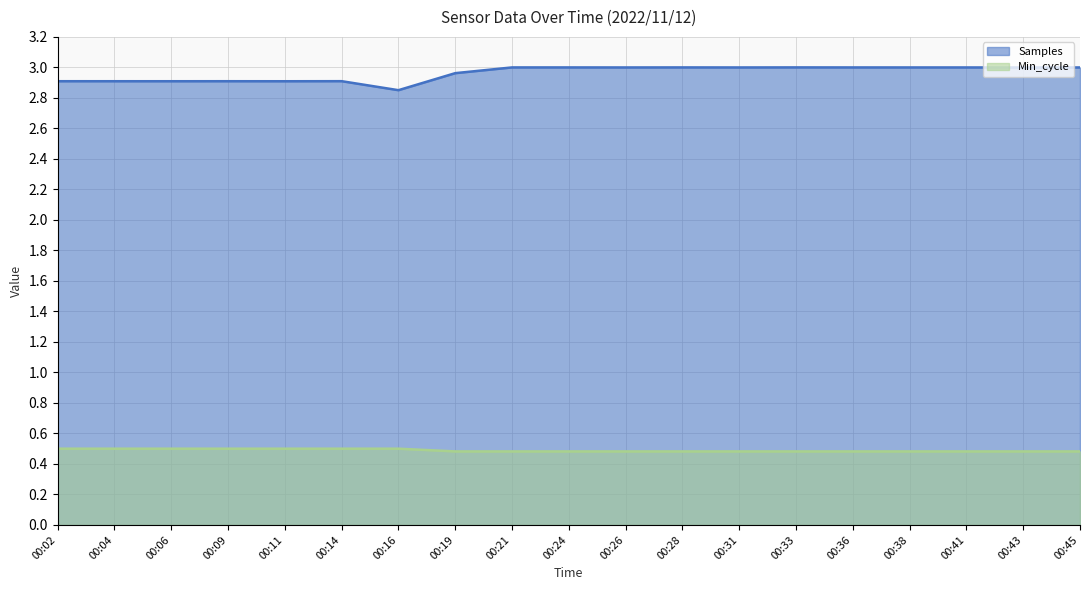

Reading left to right, extract all data points from this chart.

Samples: 00:02=2.9	00:04=2.9	00:06=2.9	00:09=2.9	00:11=2.9	00:14=2.9	00:16=2.9	00:19=3.0	00:21=3.0	00:24=3.0	00:26=3.0	00:28=3.0	00:31=3.0	00:33=3.0	00:36=3.0	00:38=3.0	00:41=3.0	00:43=3.0	00:45=3.0
Min_cycle: 00:02=0.5	00:04=0.5	00:06=0.5	00:09=0.5	00:11=0.5	00:14=0.5	00:16=0.5	00:19=0.5	00:21=0.5	00:24=0.5	00:26=0.5	00:28=0.5	00:31=0.5	00:33=0.5	00:36=0.5	00:38=0.5	00:41=0.5	00:43=0.5	00:45=0.5